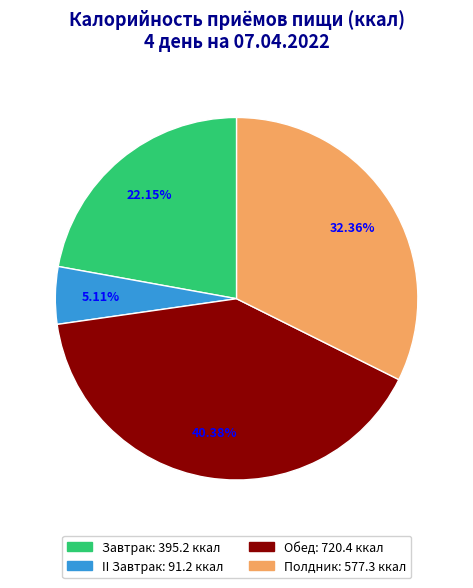

Is there a majority slice in this chart?

No